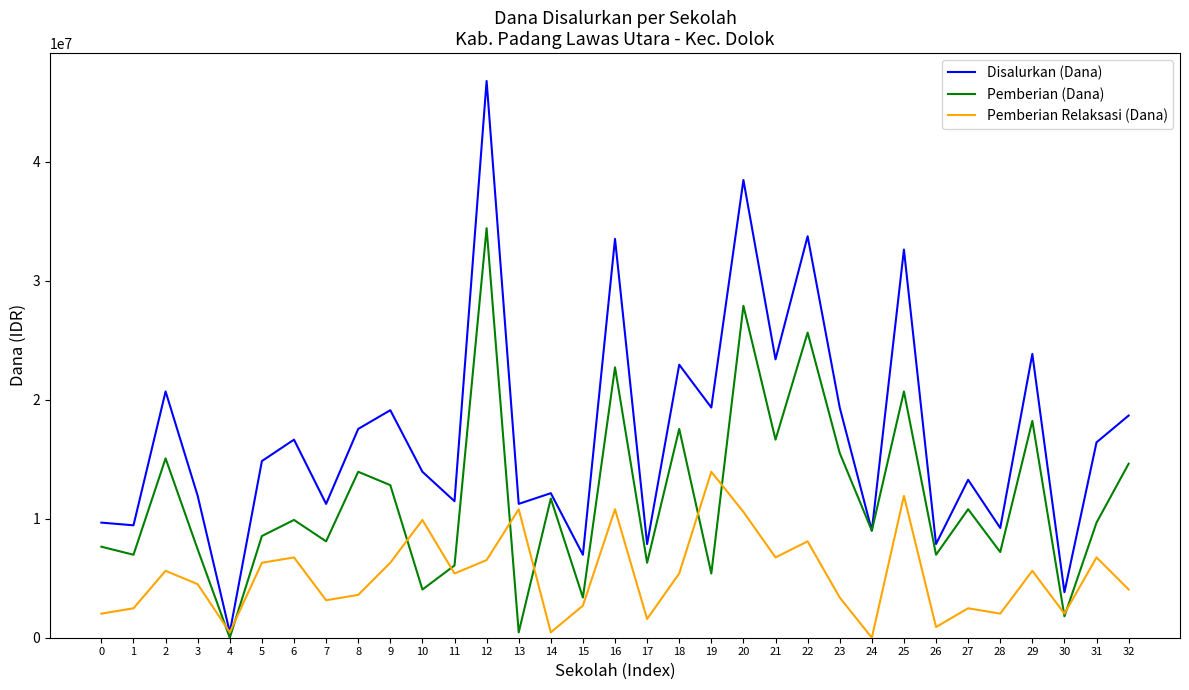

List the series in order of their peak value, lowest first.

Pemberian Relaksasi (Dana), Pemberian (Dana), Disalurkan (Dana)